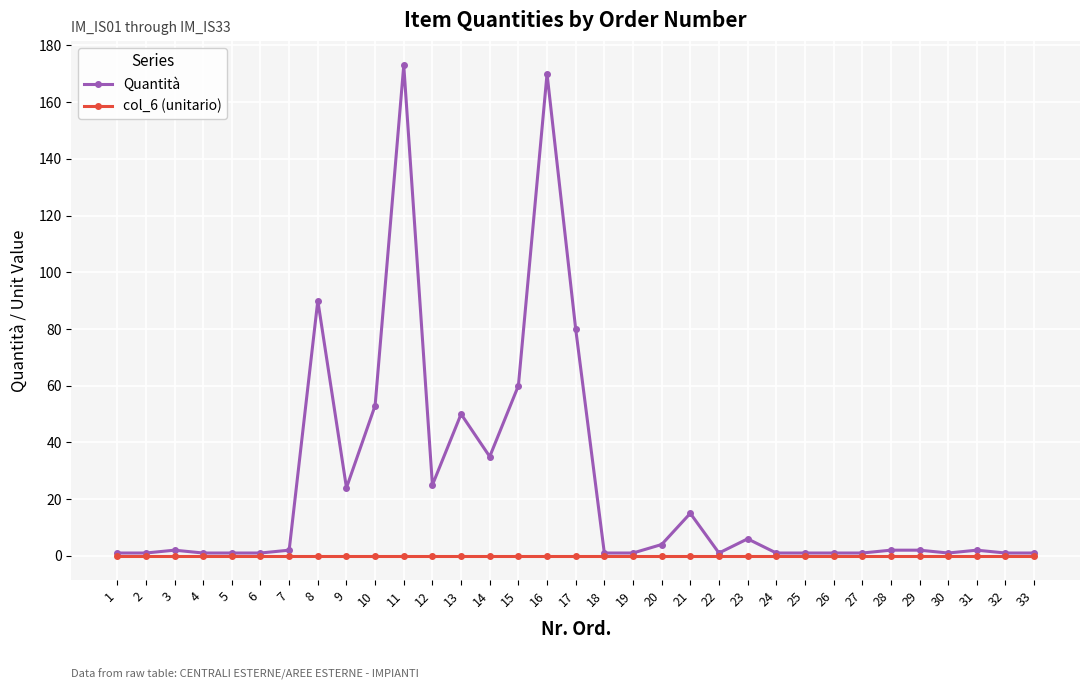

What is the maximum value shown in the chart?

173